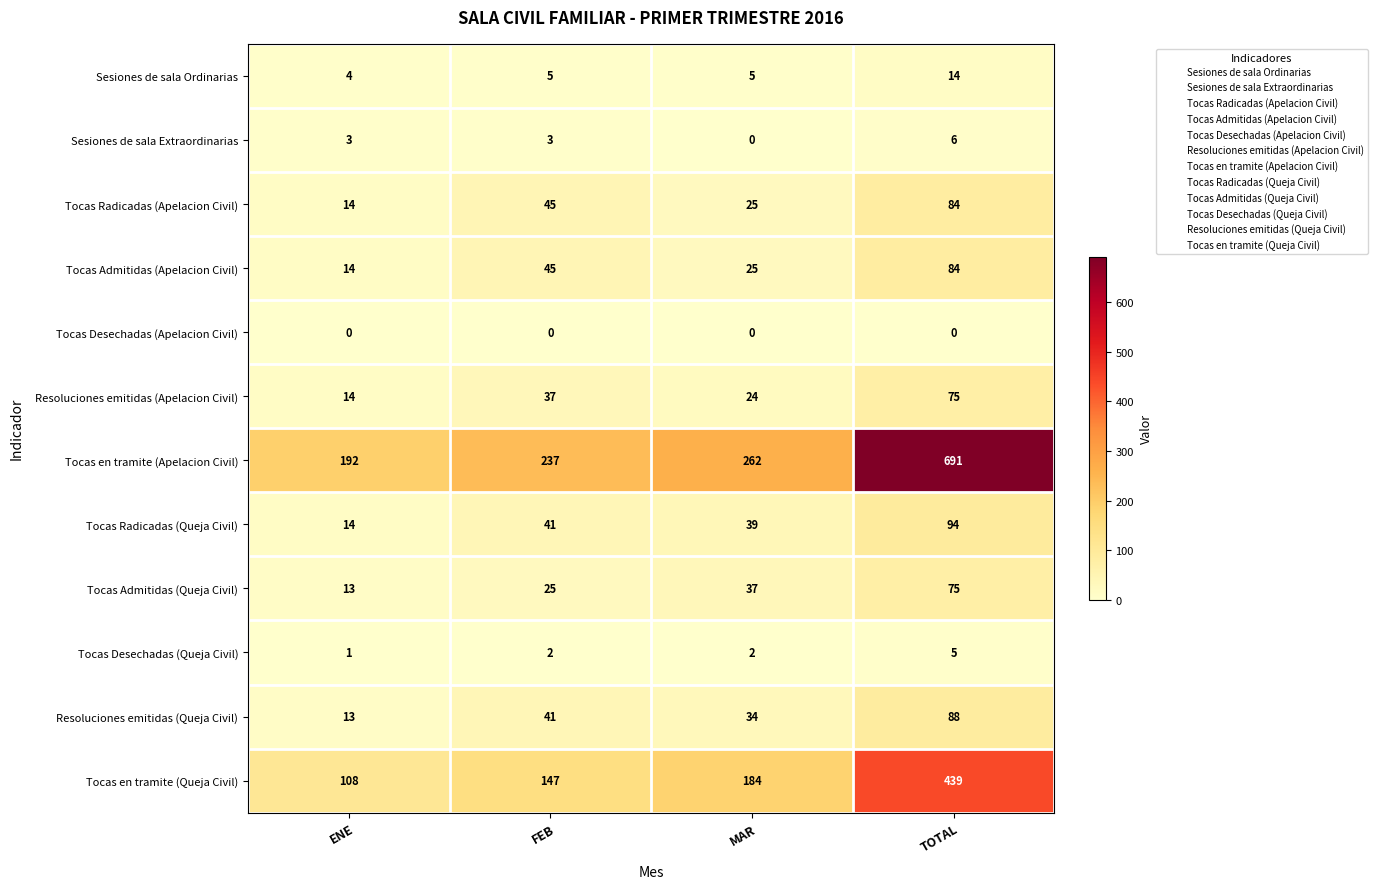

How many data points does each series have?

4